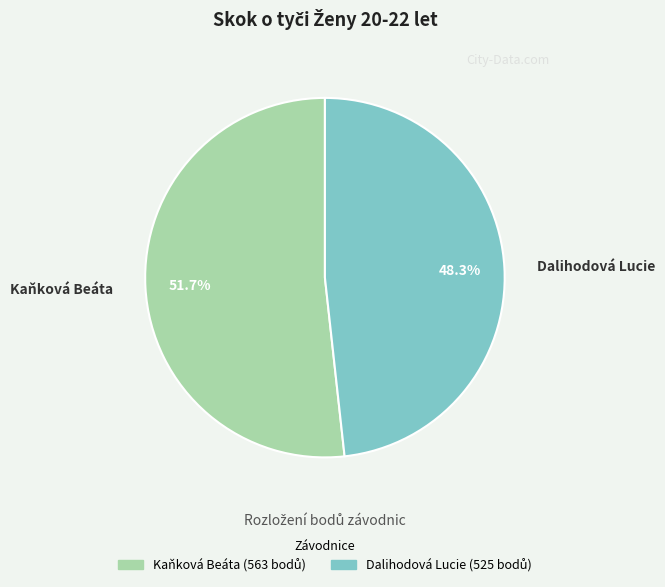

To the nearest percent, what is the average slice percentage?

50%